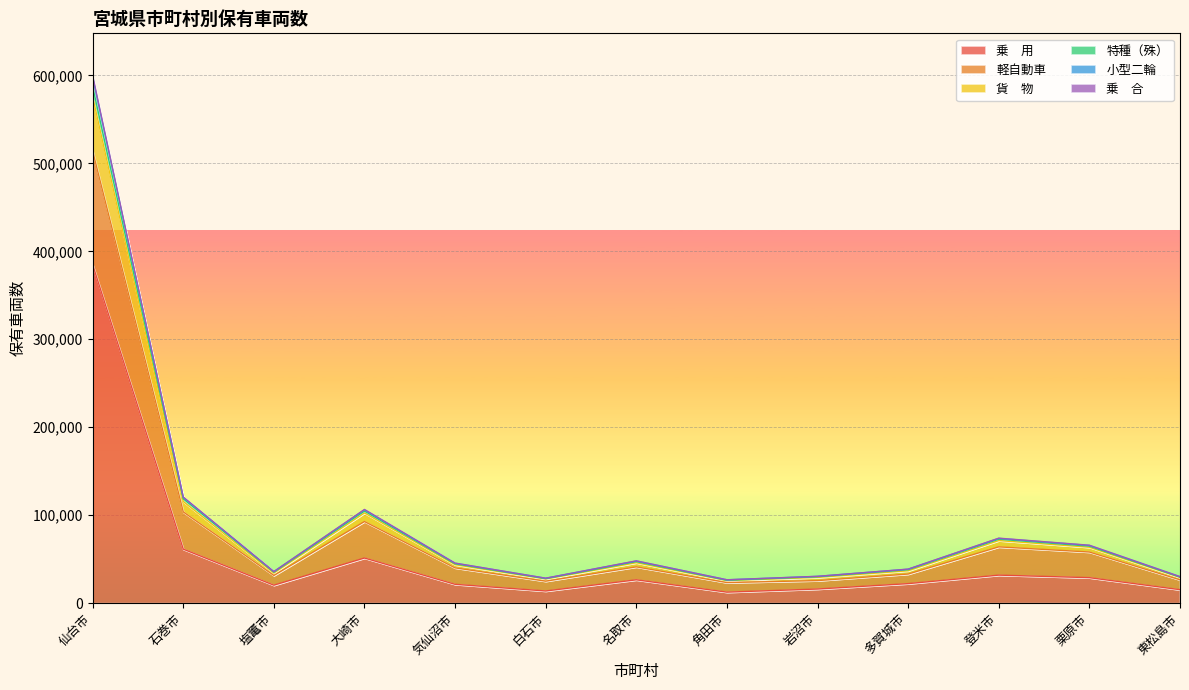

At which category is the sum across all series the highest?

仙台市